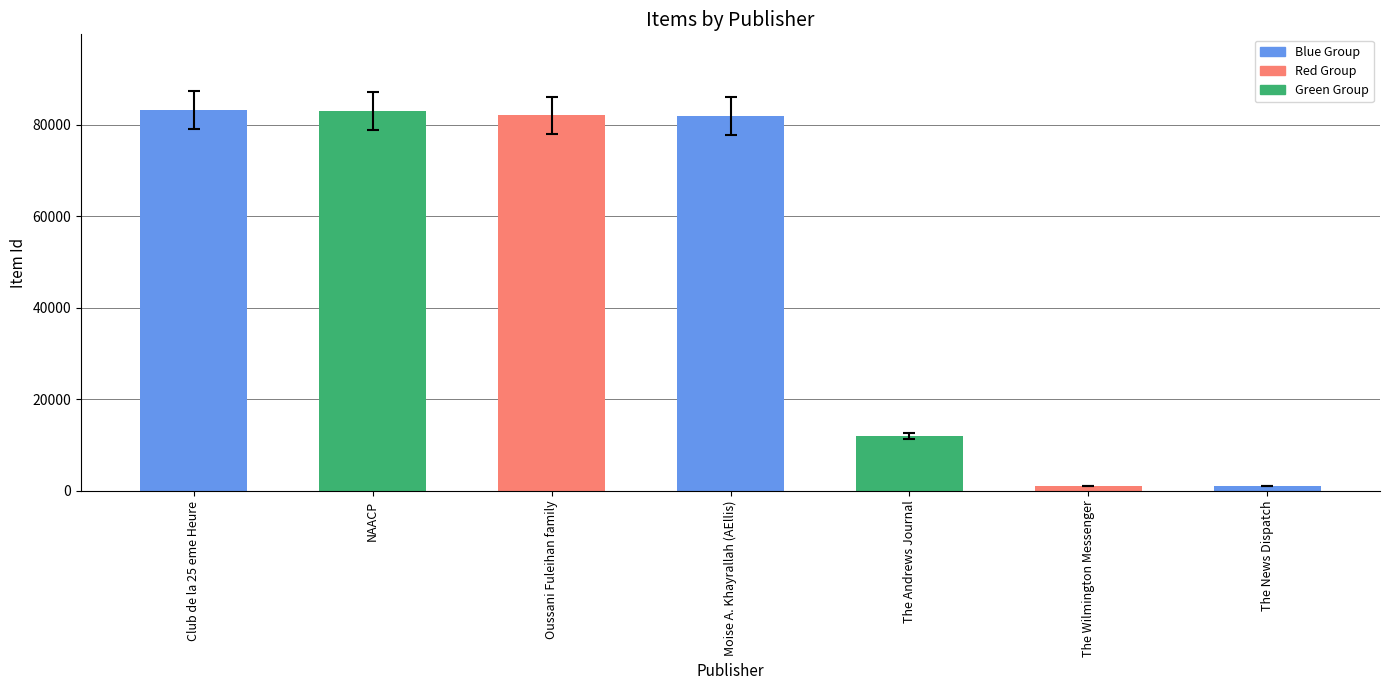

The chart shows a value of 11980 at The Andrews Journal. True or false?

True